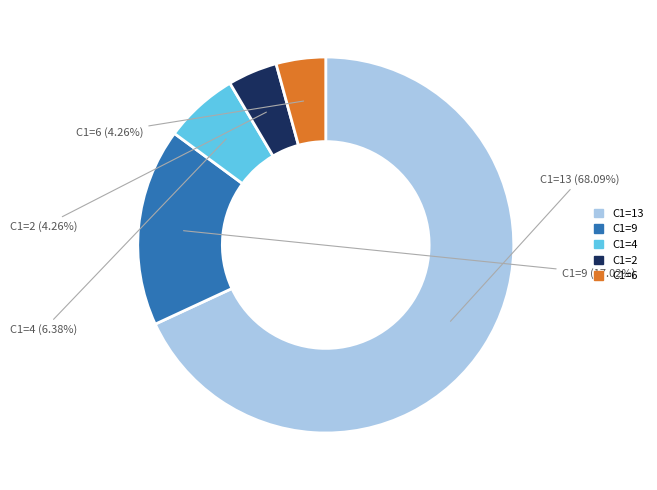

Which slice is the largest?

C1=13